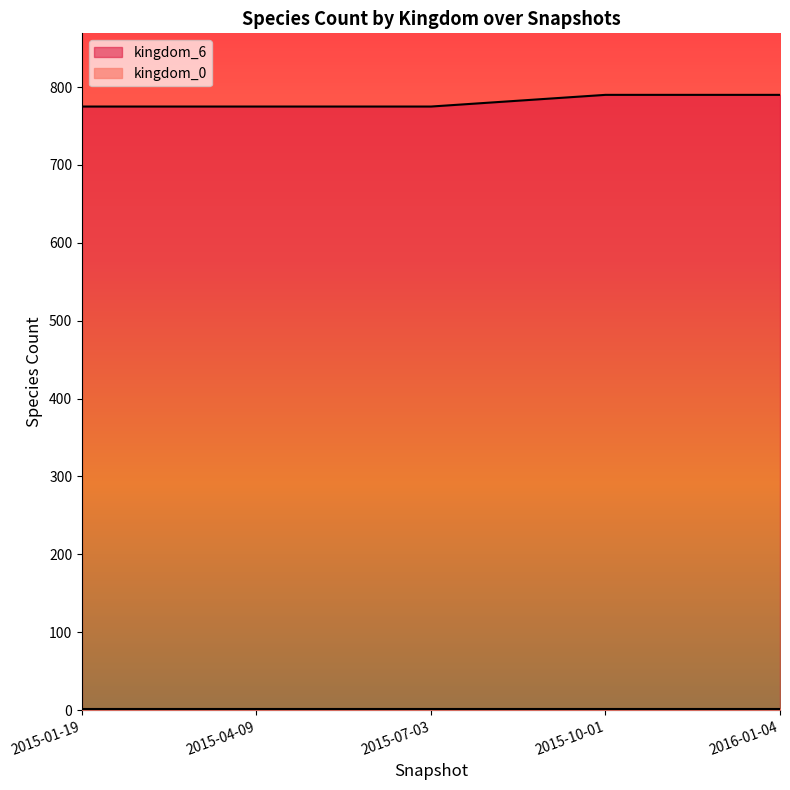

Which category has the lowest value across all series?

2015-01-19